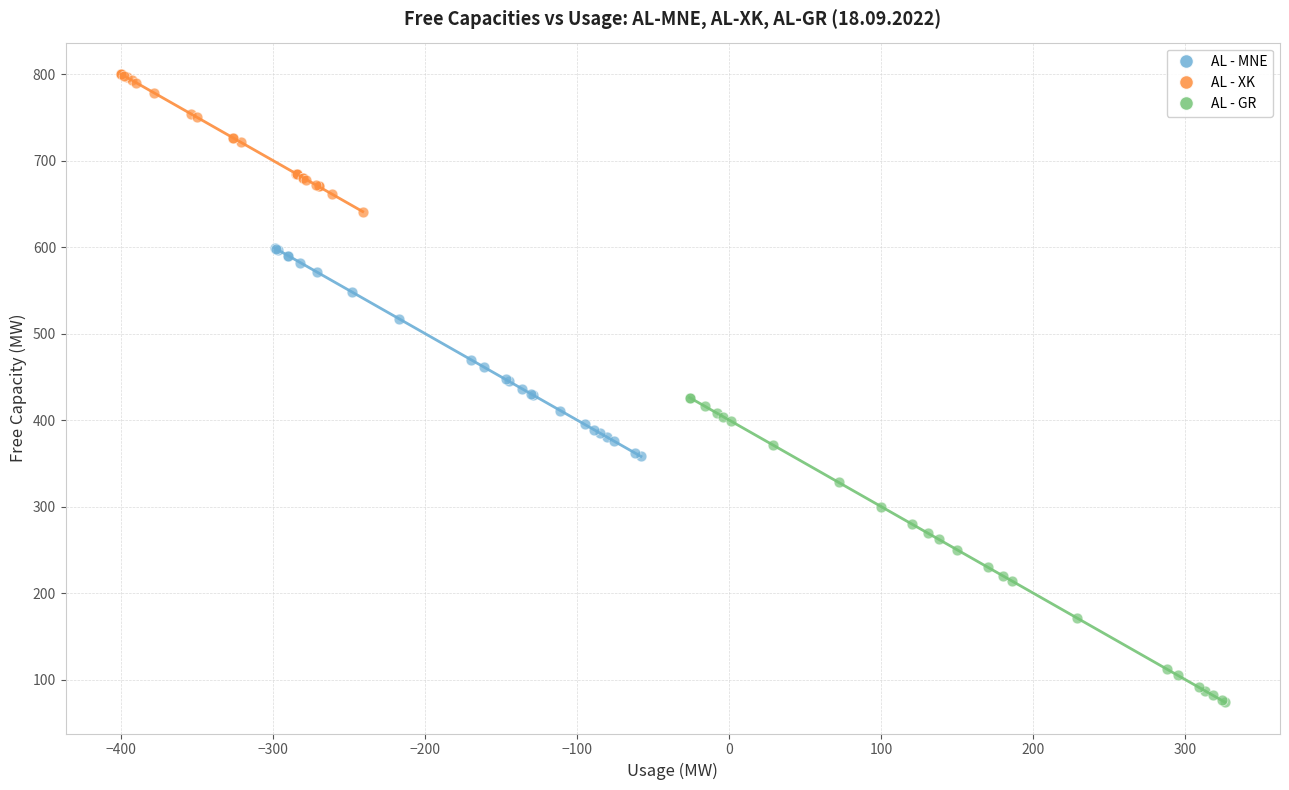

Which series reaches the maximum Y coordinate?

AL - XK